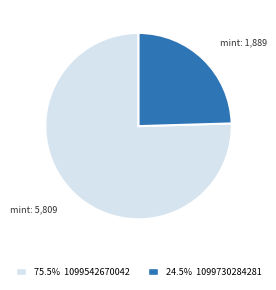

What is the smallest slice in the pie chart?

1099730284281